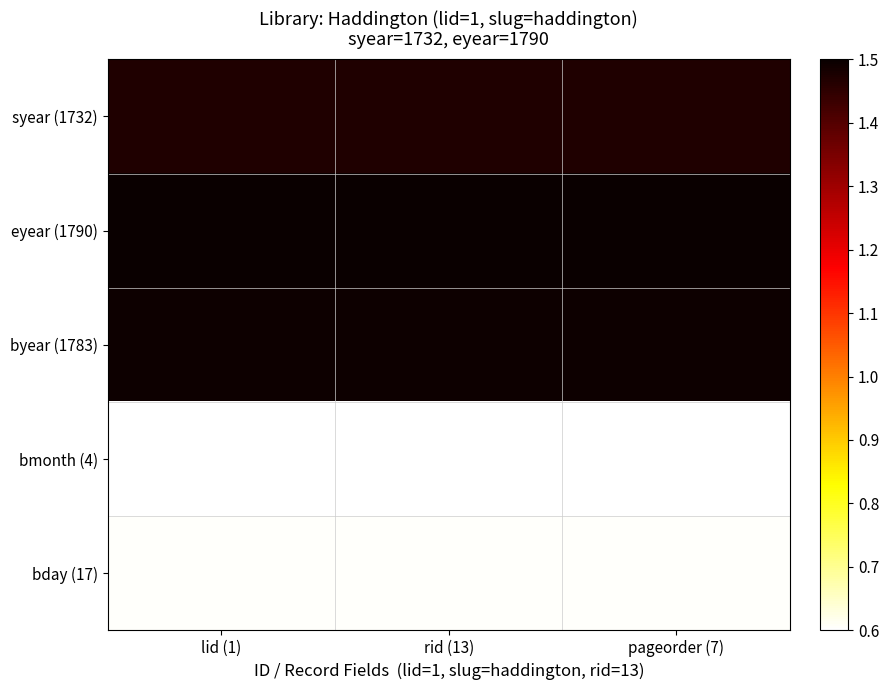

What is the spread (max minus min) of values at pageorder (7)?

0.9